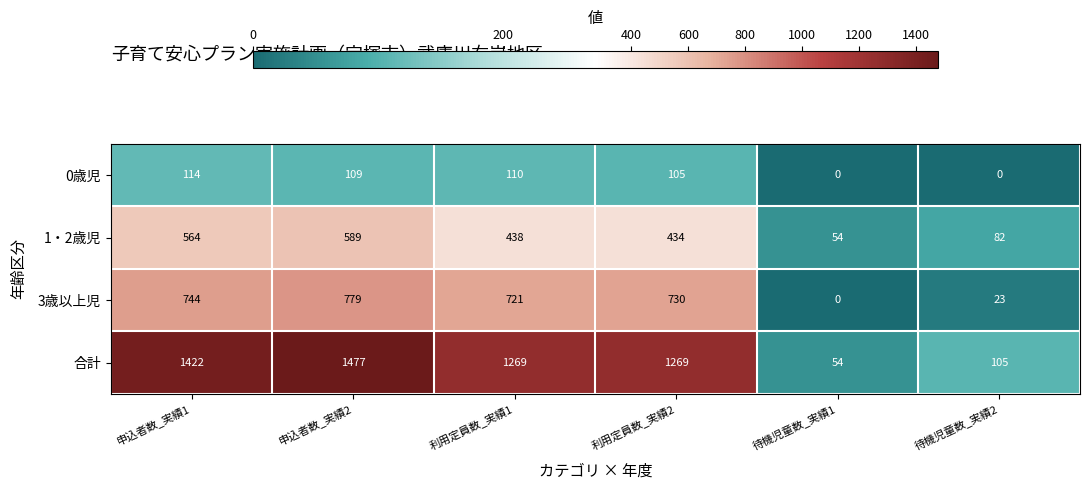

What is the difference between the maximum and second lowest values in the 0歳児 series?

114